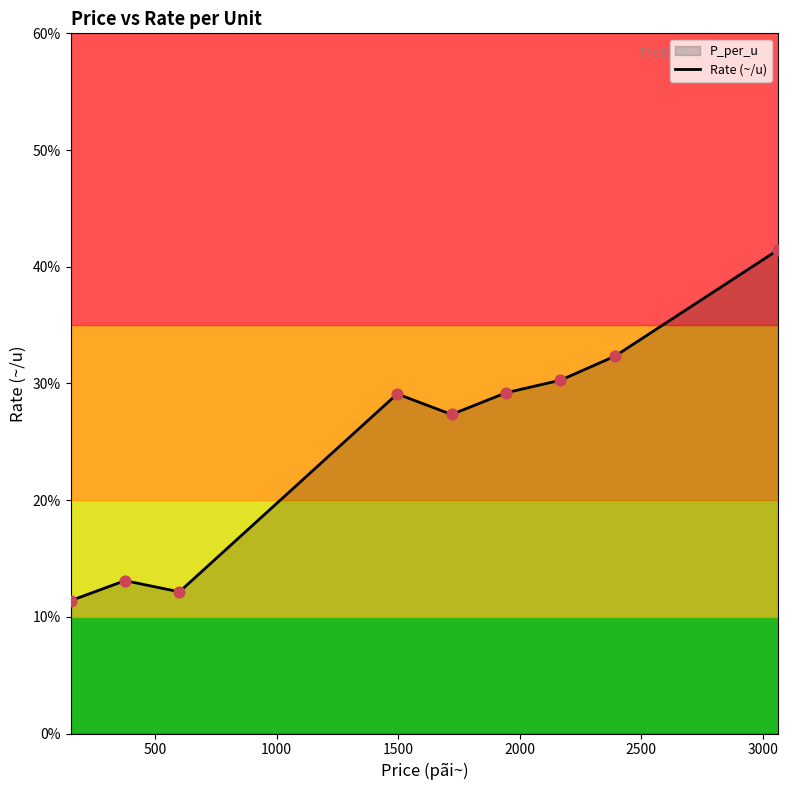

What is the smallest value displayed?

11.4